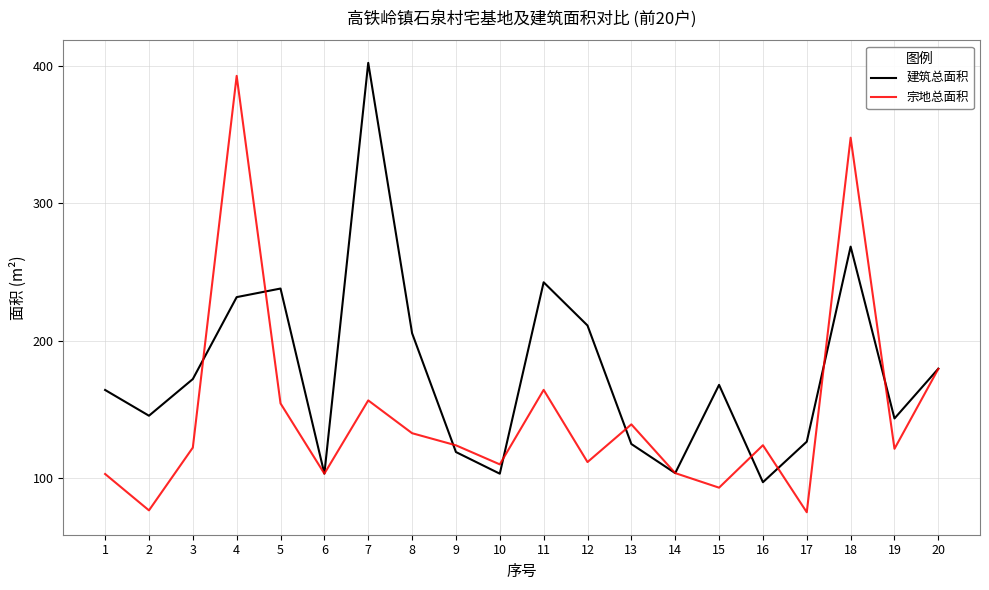

How many interior local valleys does the 建筑总面积 series have?

6